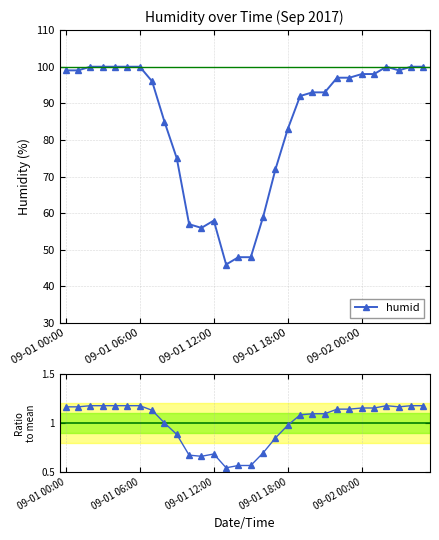

True or false: humid and ratio to mean cross at least once.

False